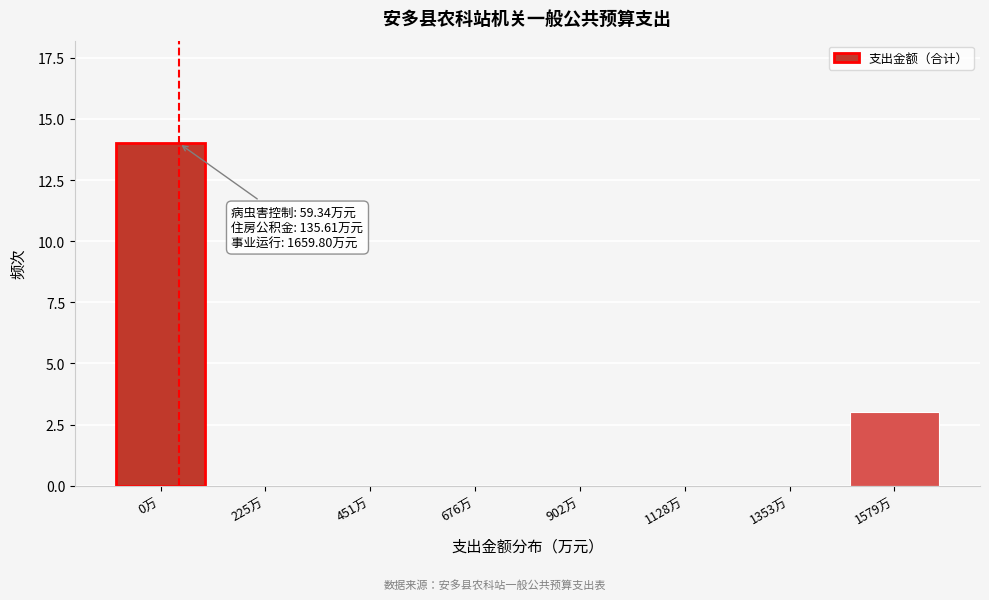

Reading left to right, extract all data points from this chart.

0万=14	225万=0	451万=0	676万=0	902万=0	1128万=0	1353万=0	1579万=3